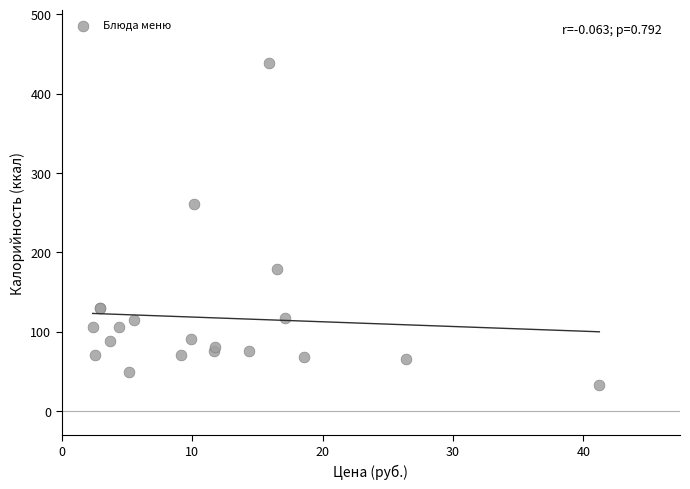

What Y value in the scatter plot is closest to 235?

261.5